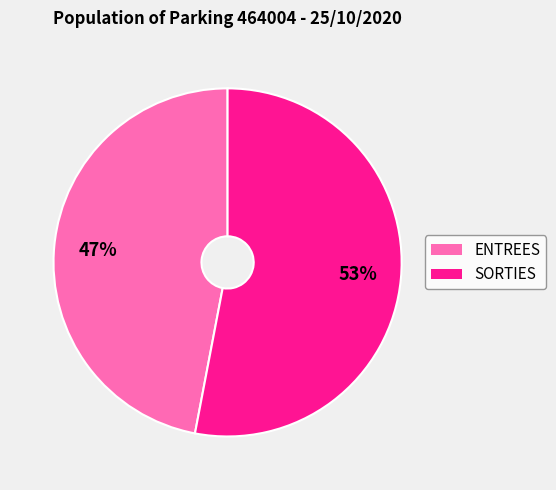

Rank the categories by value from highest to lowest.

SORTIES, ENTREES